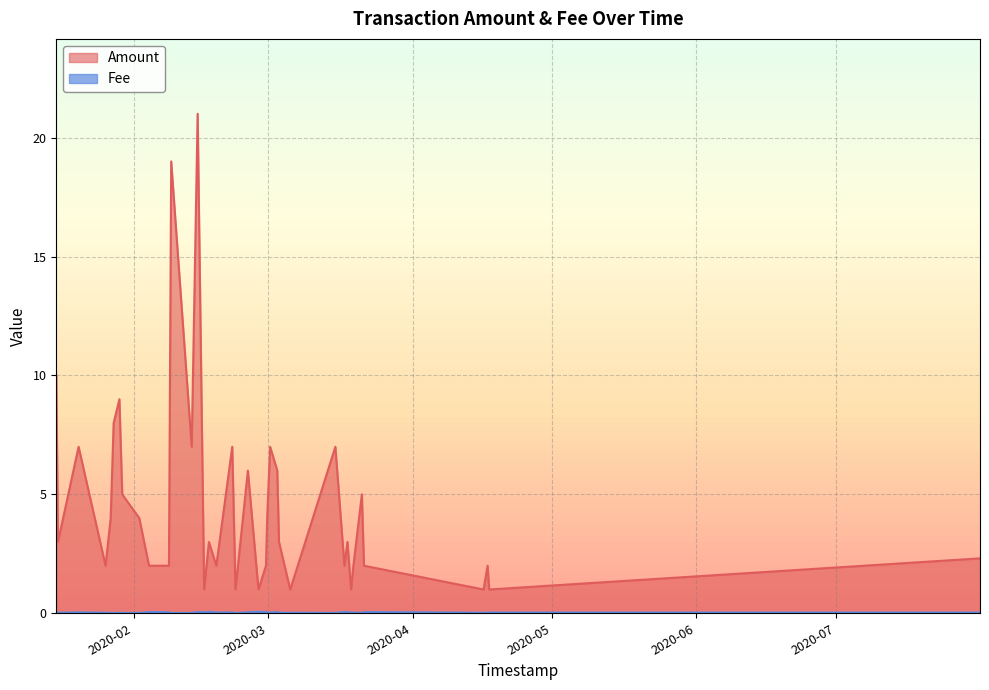

How many lines are shown in the chart?

2